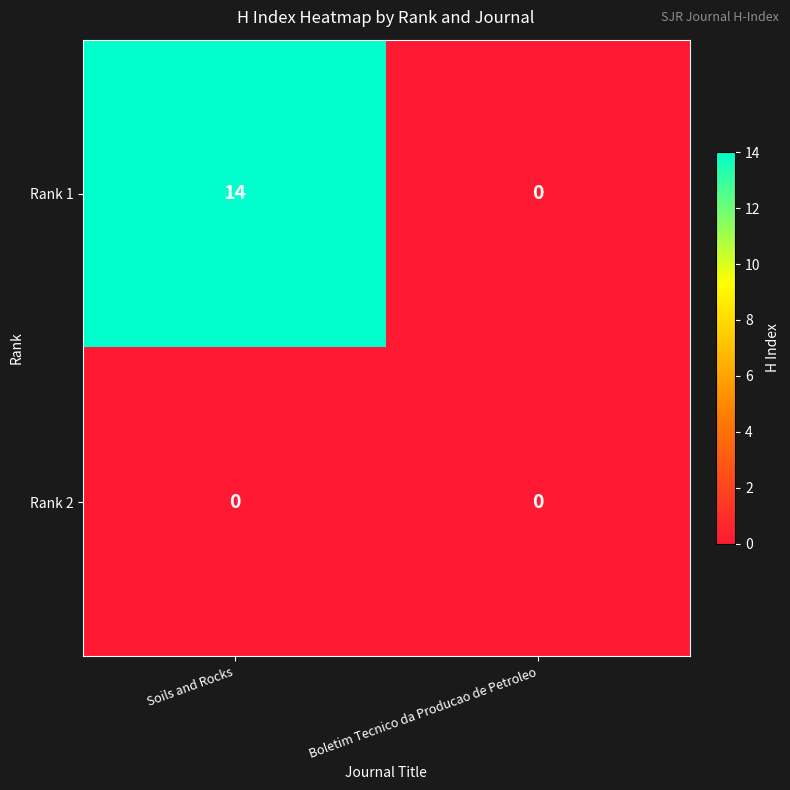

Which category has the highest value across all series?

Soils and Rocks